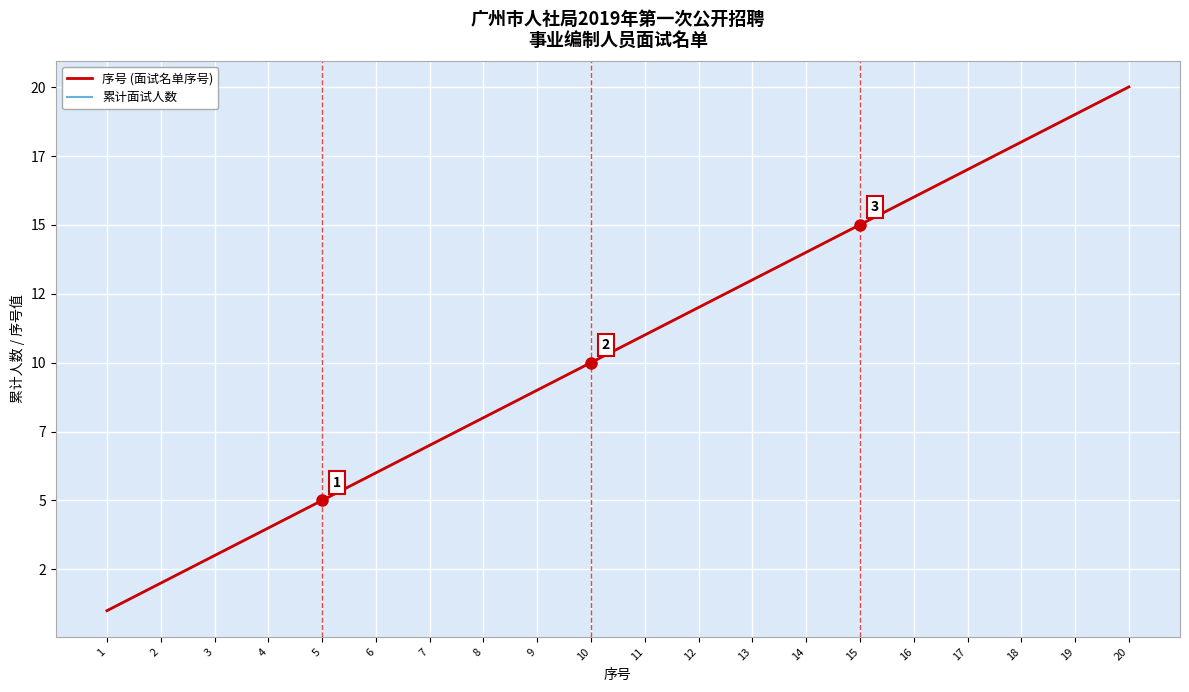

Between 12 and 17, which series saw the biggest shift?

序号 (面试名单序号)